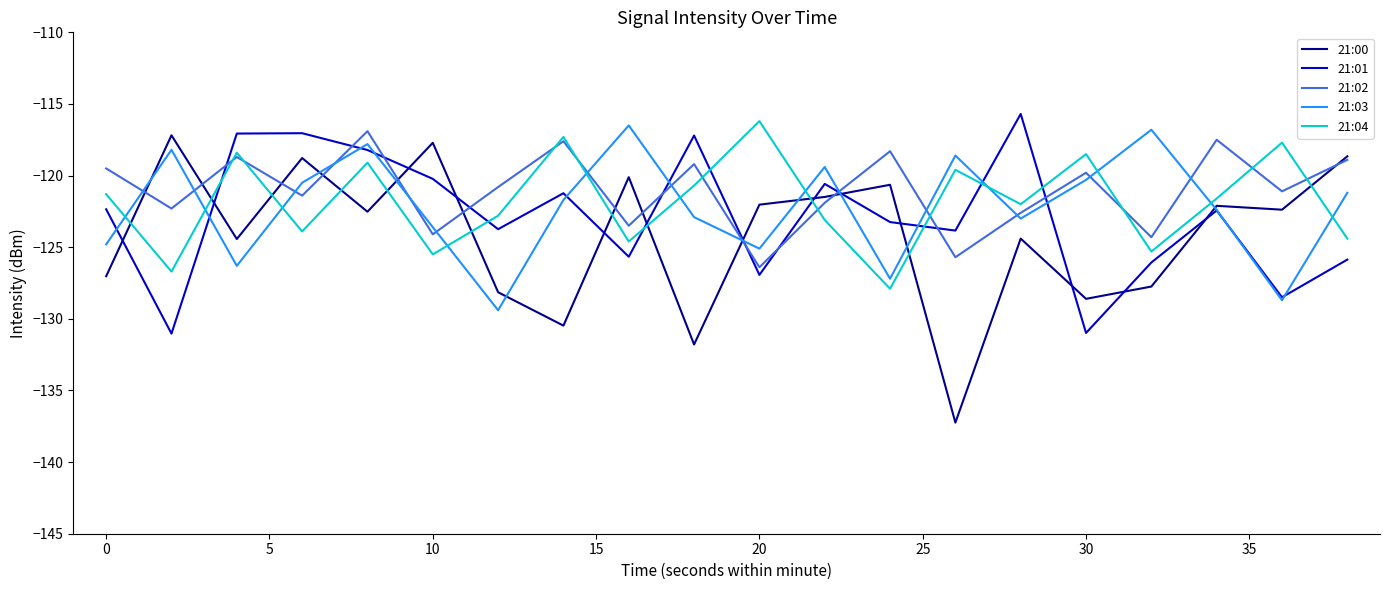

Which series has the widest spread of values?

21:00